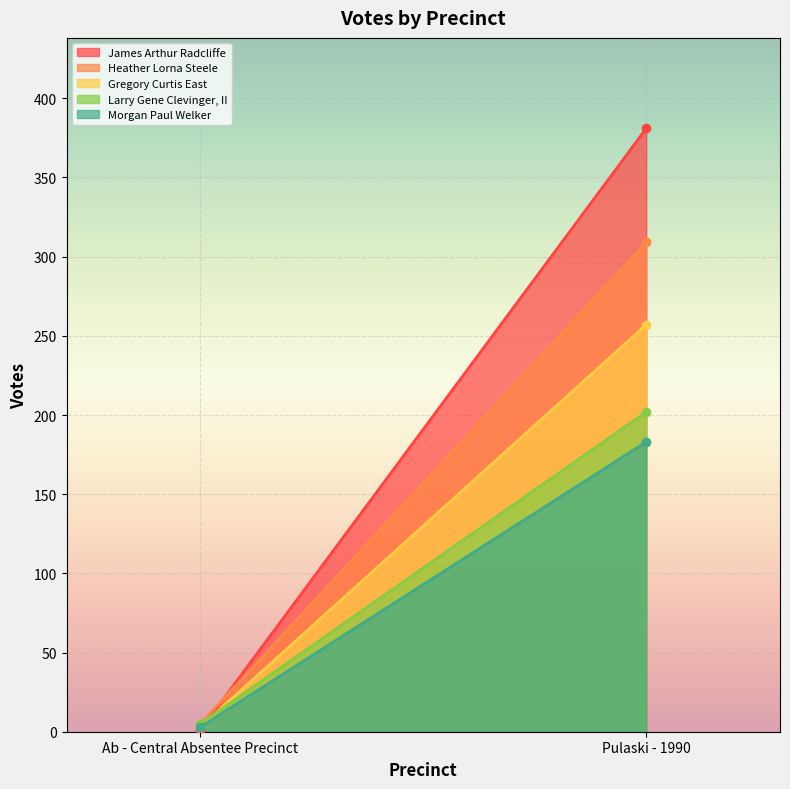

Reading left to right, extract all data points from this chart.

James Arthur Radcliffe: Ab - Central Absentee Precinct=1	Pulaski - 1990=381
Heather Lorna Steele: Ab - Central Absentee Precinct=5	Pulaski - 1990=309
Gregory Curtis East: Ab - Central Absentee Precinct=3	Pulaski - 1990=257
Larry Gene Clevinger, II: Ab - Central Absentee Precinct=5	Pulaski - 1990=202
Morgan Paul Welker: Ab - Central Absentee Precinct=3	Pulaski - 1990=183